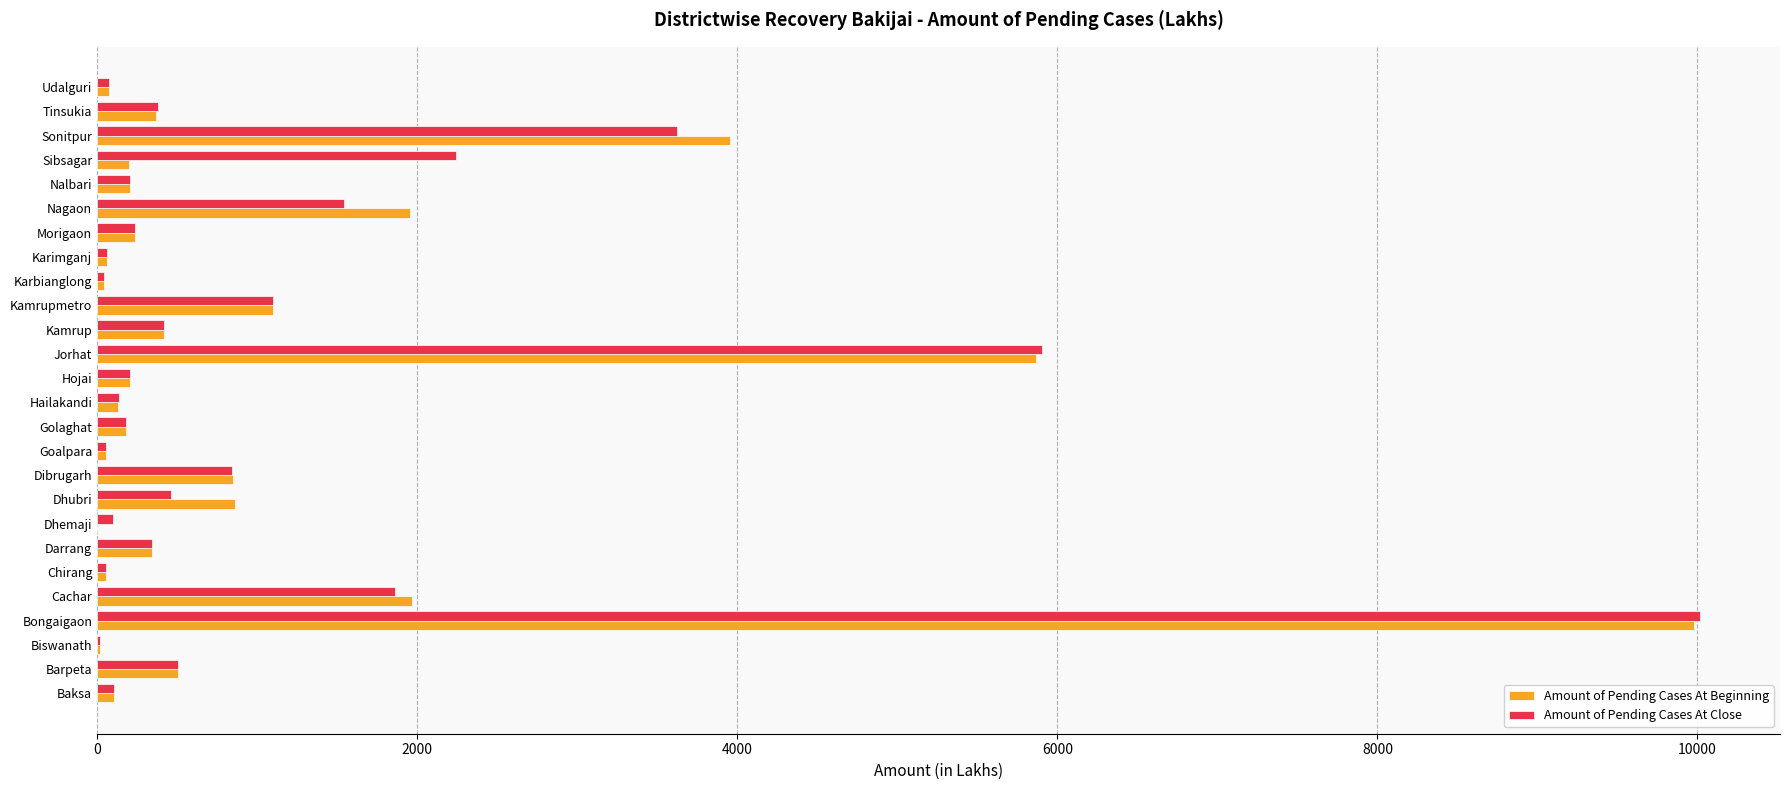

What is the total value across all series at Nagaon?

3498.1